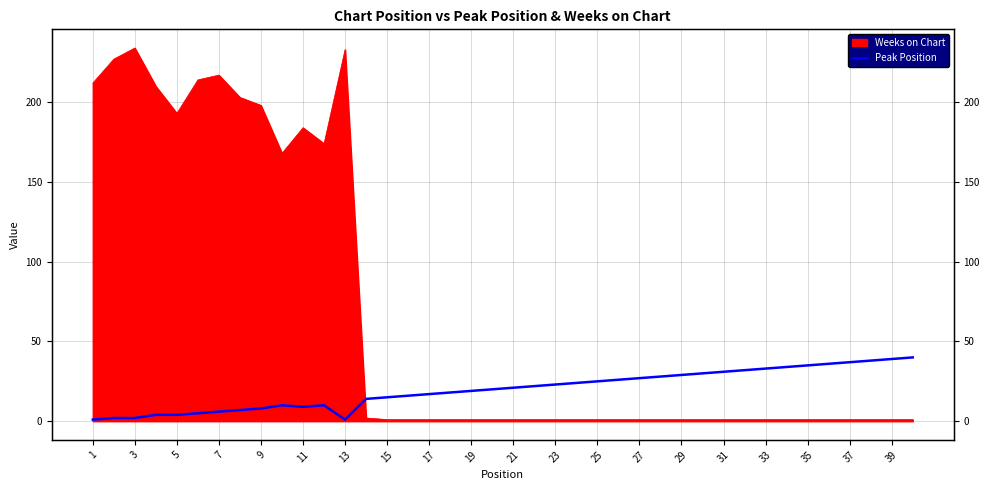

Does the chart have visible grid lines?

Yes